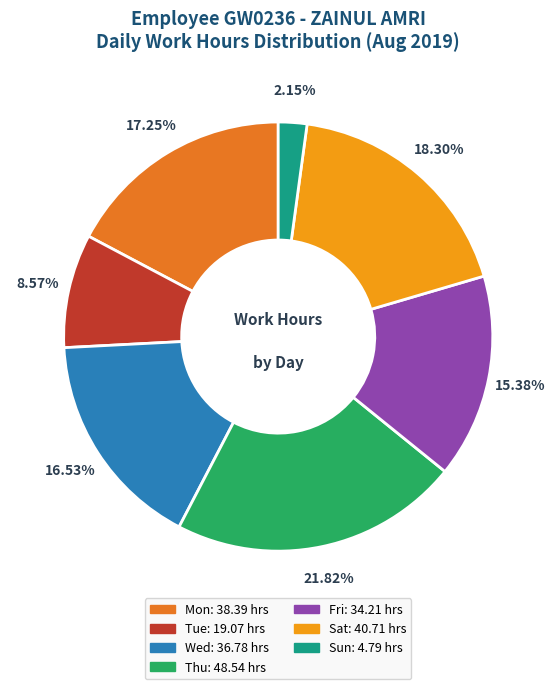

How many segments does this pie chart have?

7